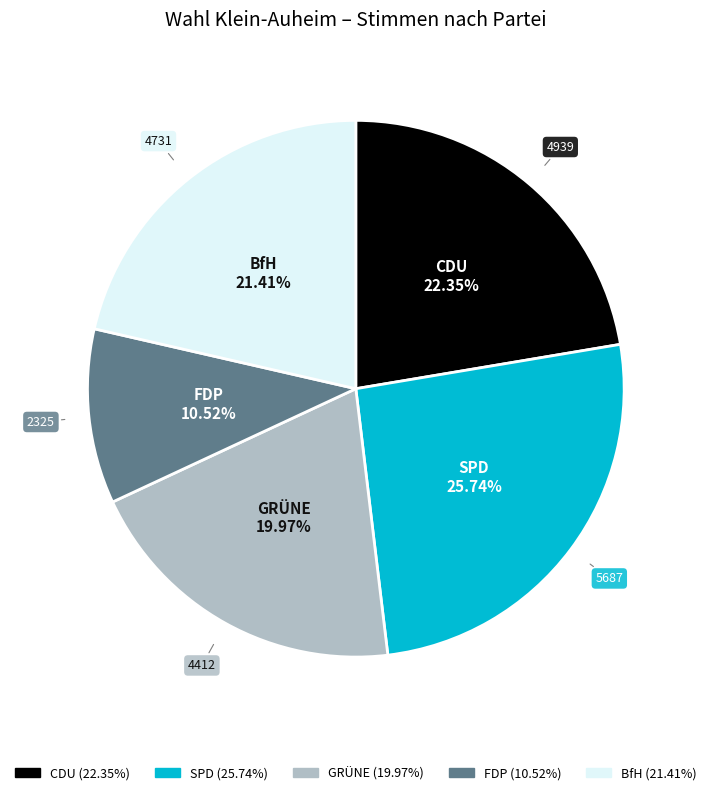

To the nearest percent, what is the average slice percentage?

20%